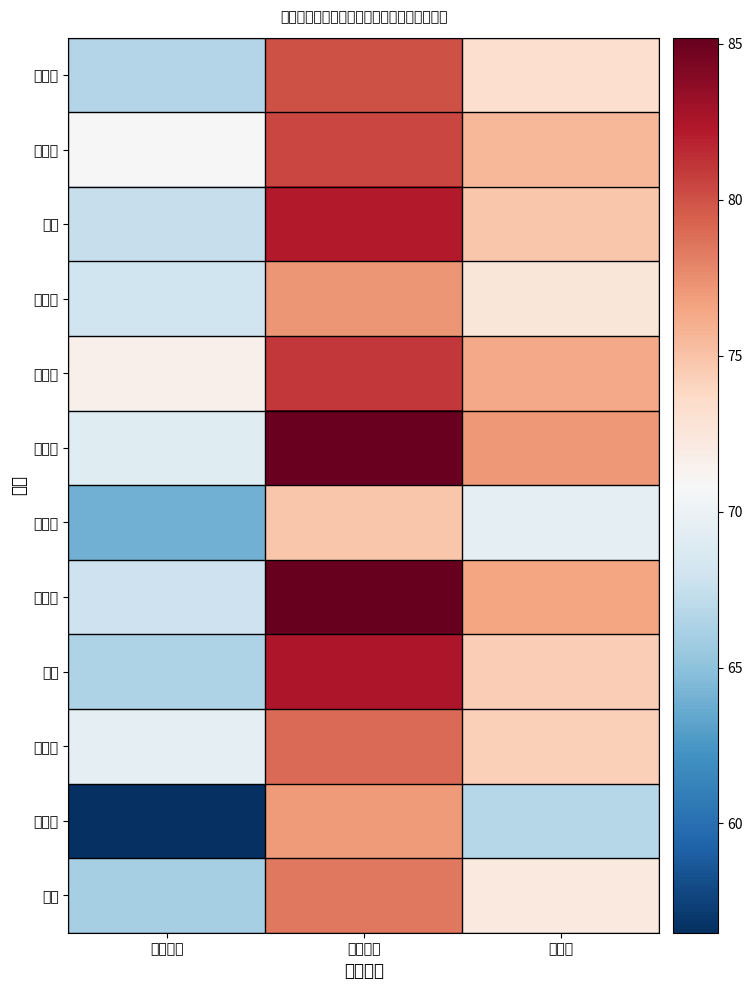

Reading right to left, transcribe all the data shown in this chart.

庞舒文: 总成绩=73.3	面试成绩=80.0	笔试成绩=66.6
高维嘉: 总成绩=75.6	面试成绩=80.4	笔试成绩=70.7
于越: 总成绩=74.9	面试成绩=82.2	笔试成绩=67.5
曹红倩: 总成绩=72.6	面试成绩=77.2	笔试成绩=68.0
邢芷欣: 总成绩=76.3	面试成绩=81.0	笔试成绩=71.6
徐美晨: 总成绩=77.1	面试成绩=85.0	笔试成绩=69.1
陈科宇: 总成绩=69.4	面试成绩=74.8	笔试成绩=64.0
王瑞晴: 总成绩=76.5	面试成绩=85.2	笔试成绩=67.9
张宁: 总成绩=74.4	面试成绩=82.4	笔试成绩=66.5
王艺璇: 总成绩=74.2	面试成绩=79.0	笔试成绩=69.5
邹维翰: 总成绩=66.7	面试成绩=77.0	笔试成绩=56.5
李阳: 总成绩=72.2	面试成绩=78.4	笔试成绩=66.1